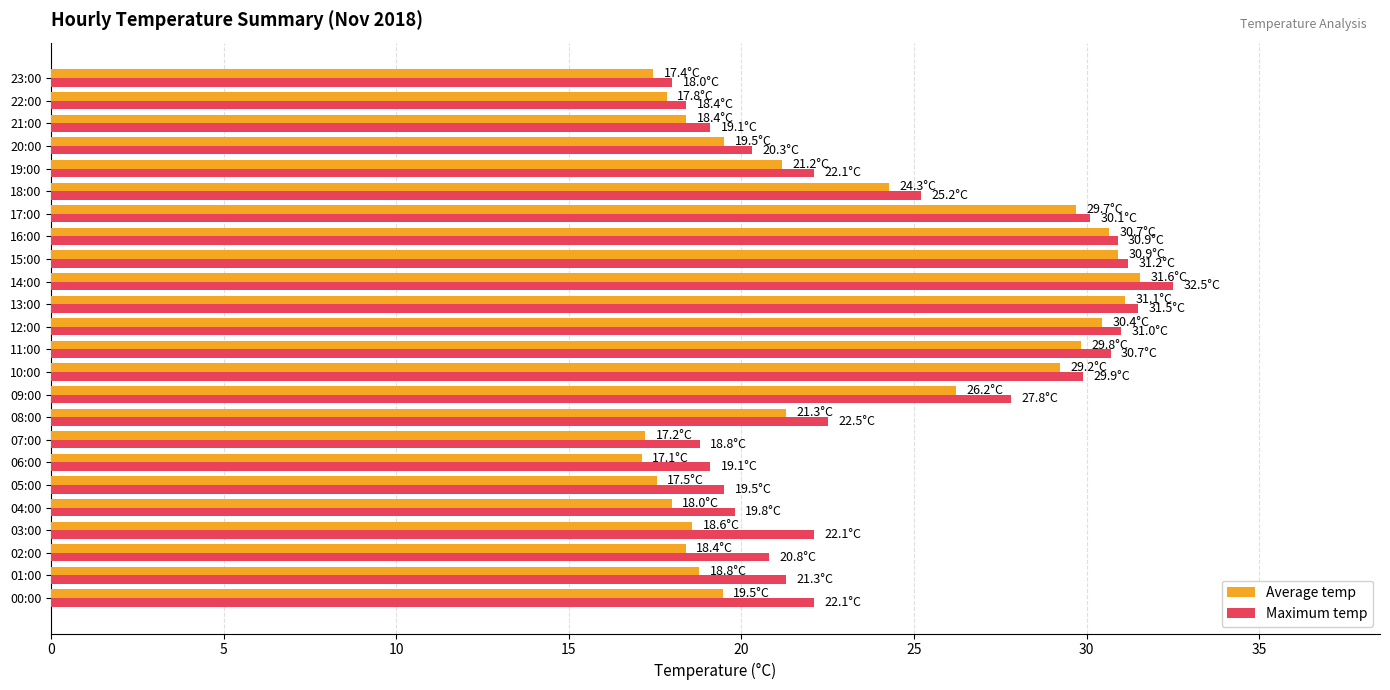

At which category is the sum across all series the highest?

14:00